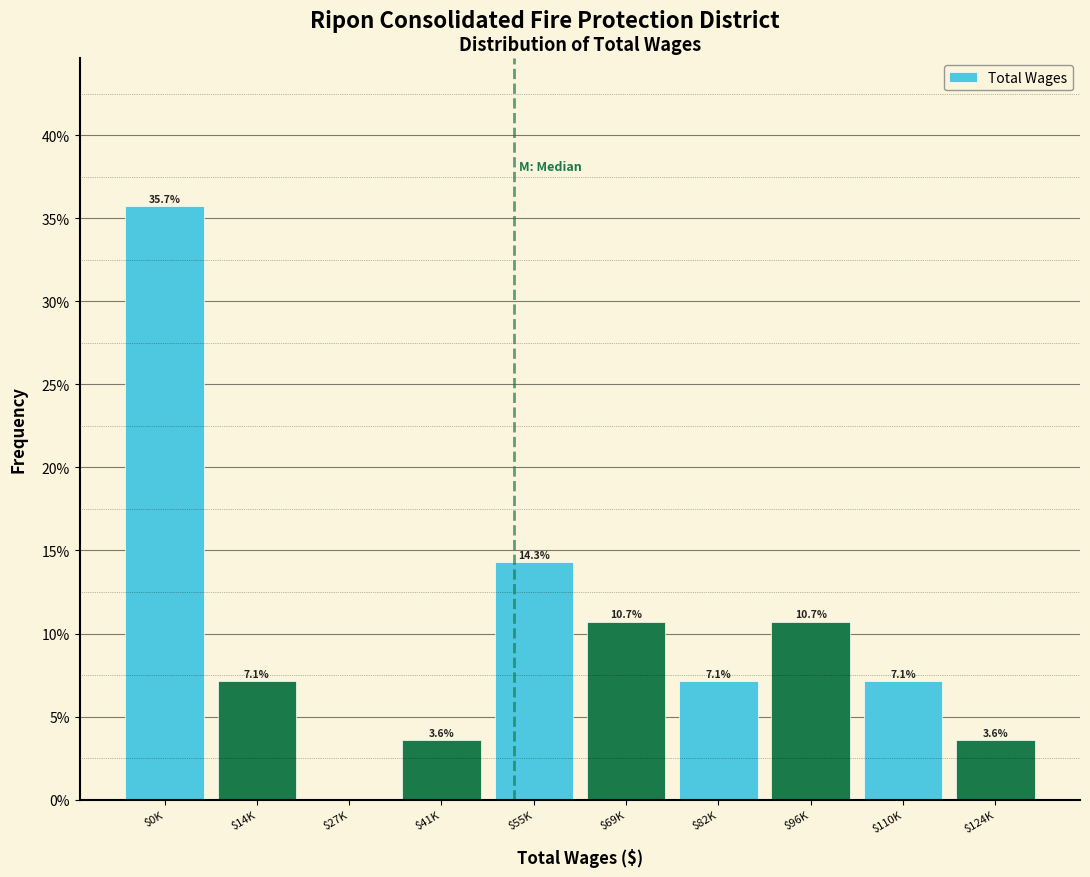

The chart shows a value of 20.7 at $27K. True or false?

False